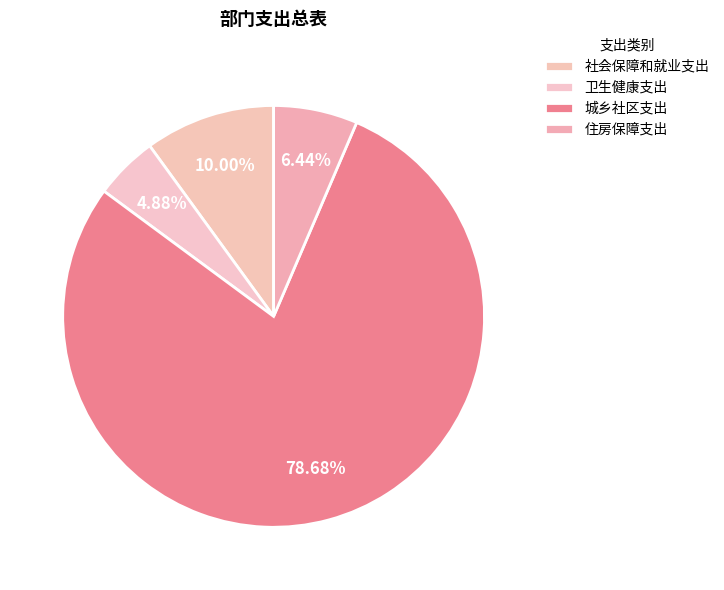

What is the total percentage of 社会保障和就业支出 and 卫生健康支出?

14.9%